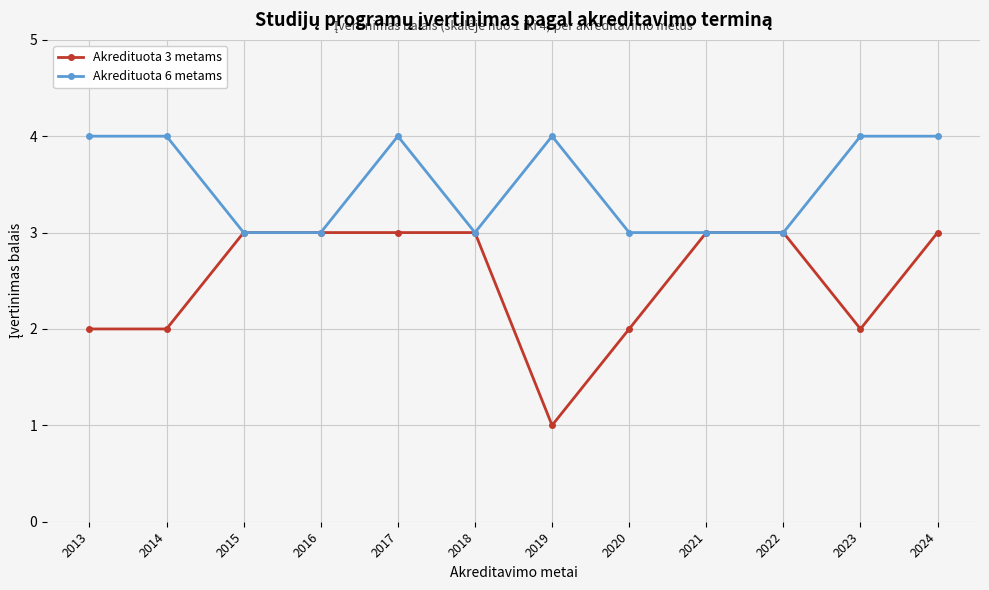

Which series has the widest spread of values?

Akredituota 3 metams